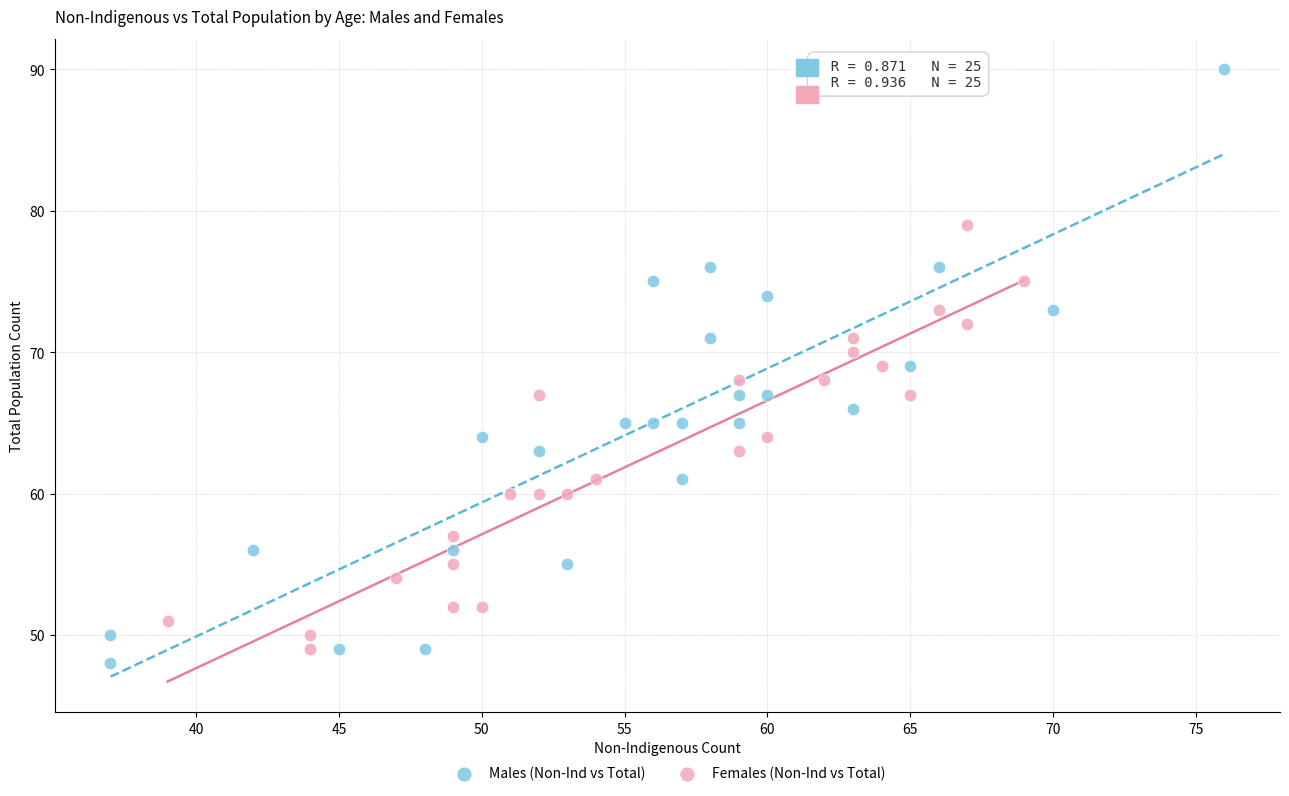

What are all the series names shown in the legend?

Males (Non-Ind vs Total), Females (Non-Ind vs Total)